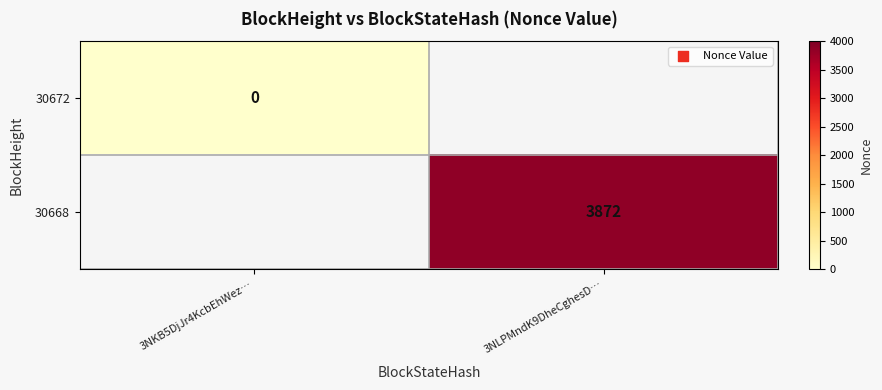

True or false: 30668 has a value of 3872 at 3NLPMndK9DheCghesD….

True